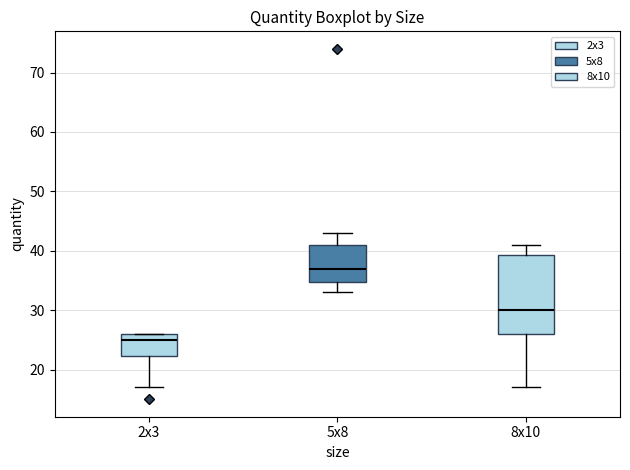

Where is the lower edge of the box for 5x8 on the y-axis? The values are not printed on the chart, so give them approximately, as read against the axis.

35